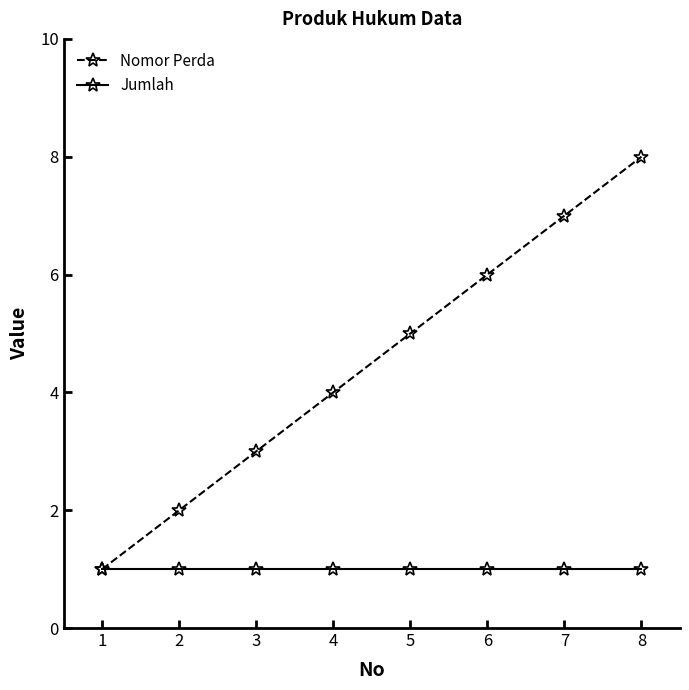

How many lines are shown in the chart?

2